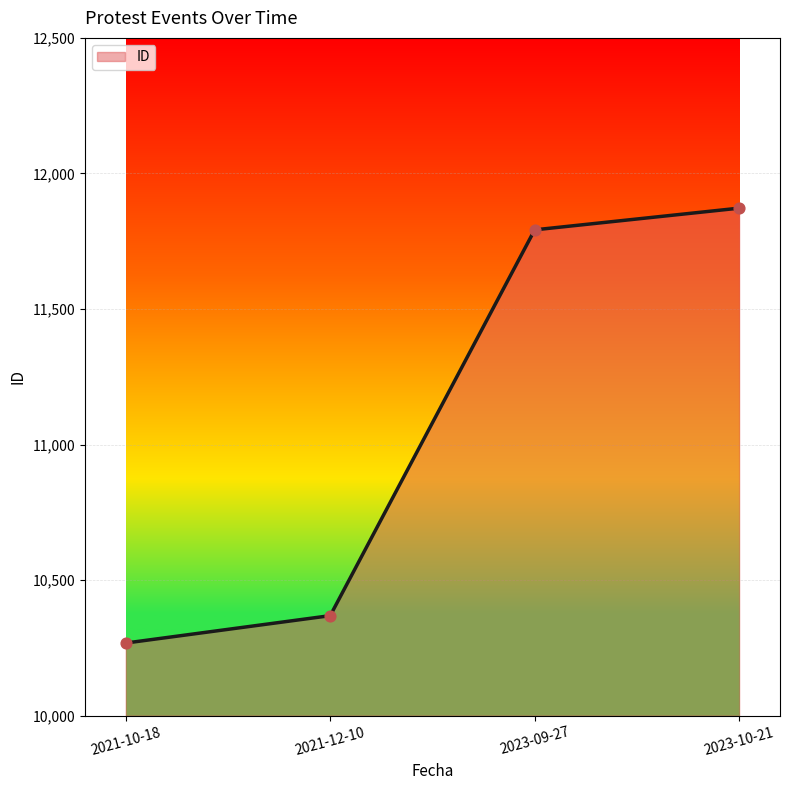

Which has a higher value, 2021-12-10 or 2021-10-18?

2021-12-10